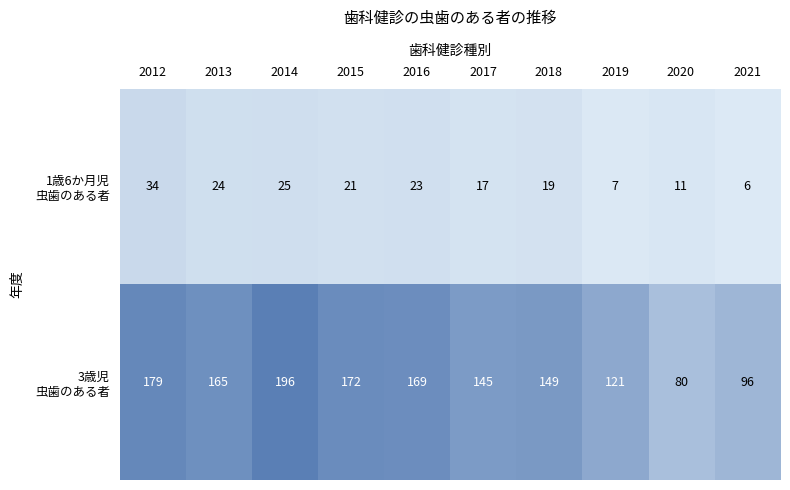

What is the total value across all series at 2012?

213